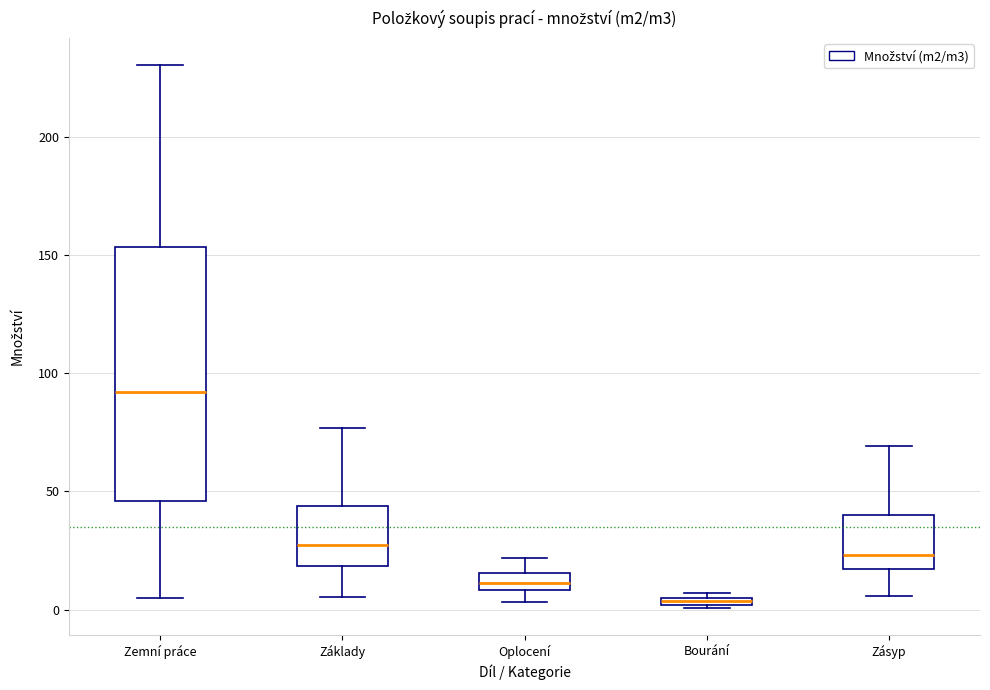

Comparing the boxes themselves (not the whiskers), which one is the tallest?

Zemní práce